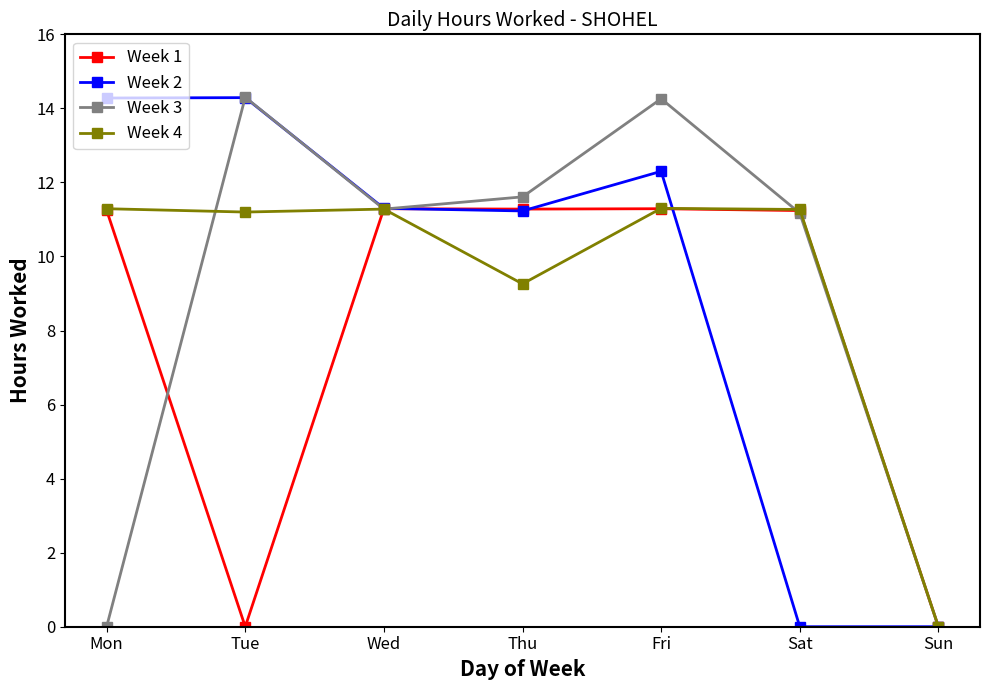

Between Thu and Fri, which series saw the biggest shift?

Week 3